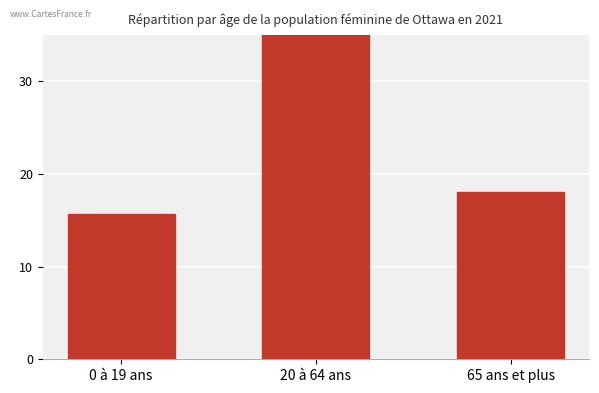

The value at 0 à 19 ans is 23.8. True or false?

False